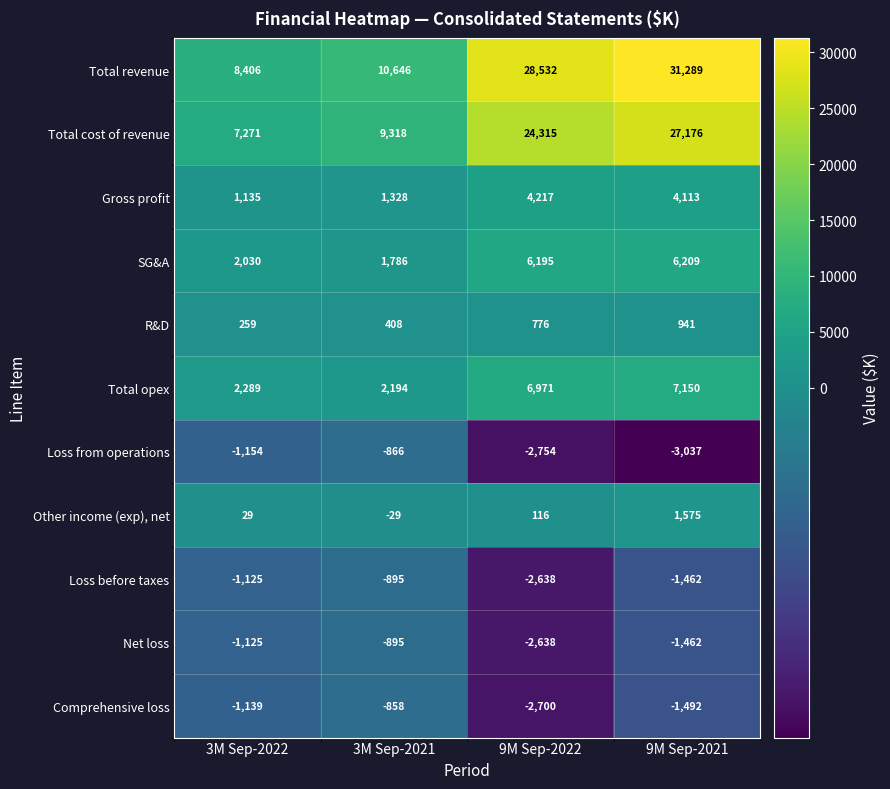

Which series has the largest range (max minus min)?

Total revenue